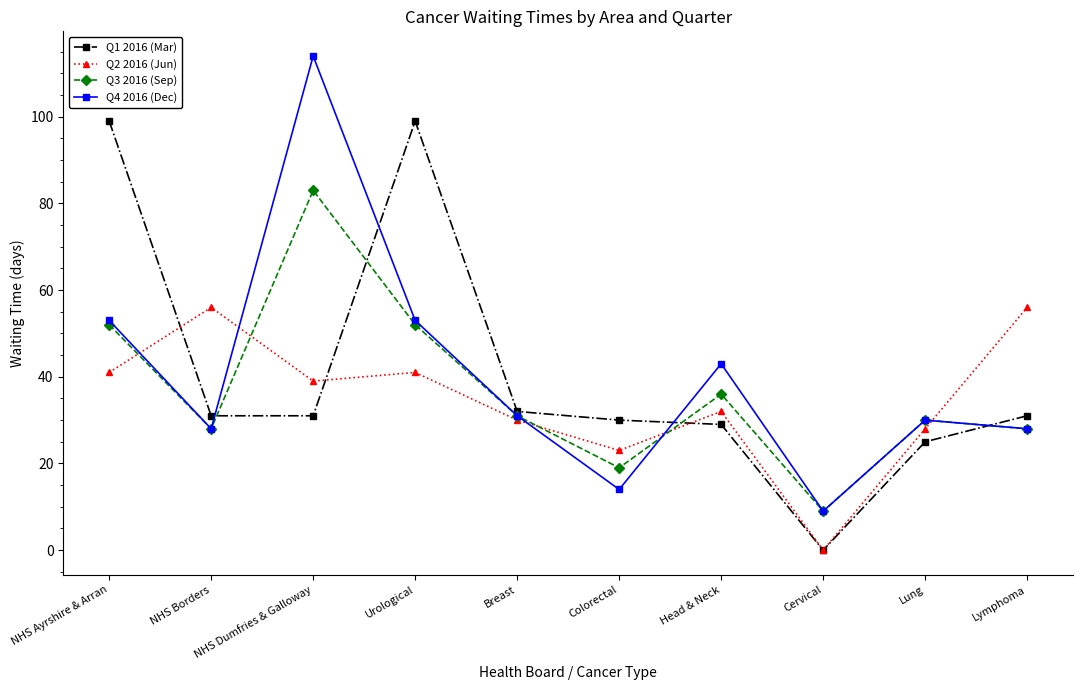

What position from the right is NHS Dumfries & Galloway?

8